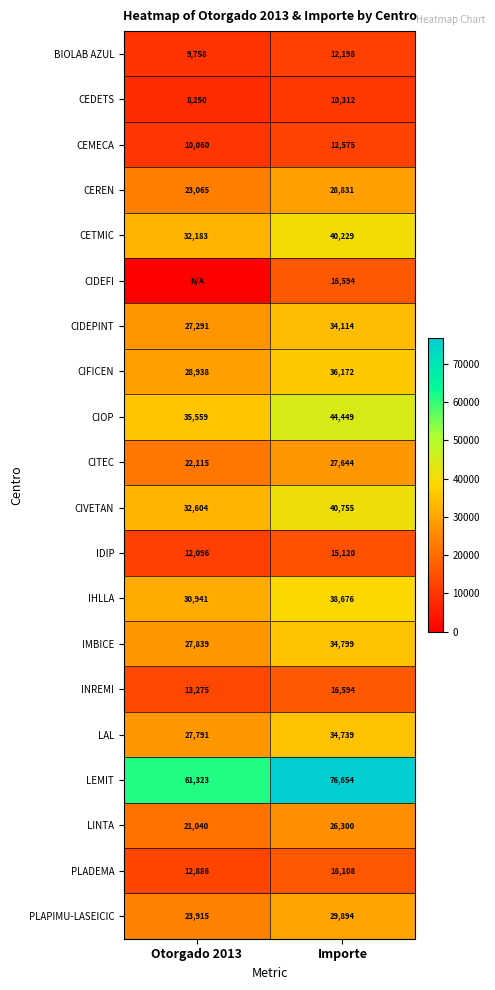

What is the lowest value of the IMBICE series?

27839